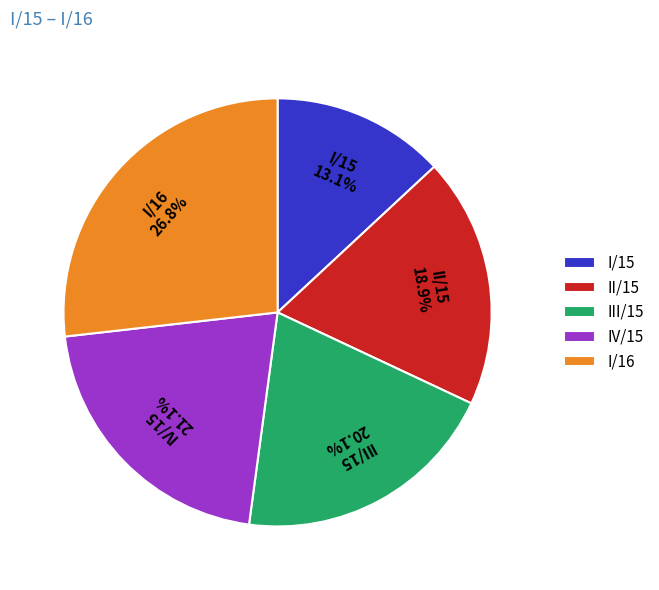

Does any single category account for the majority?

No